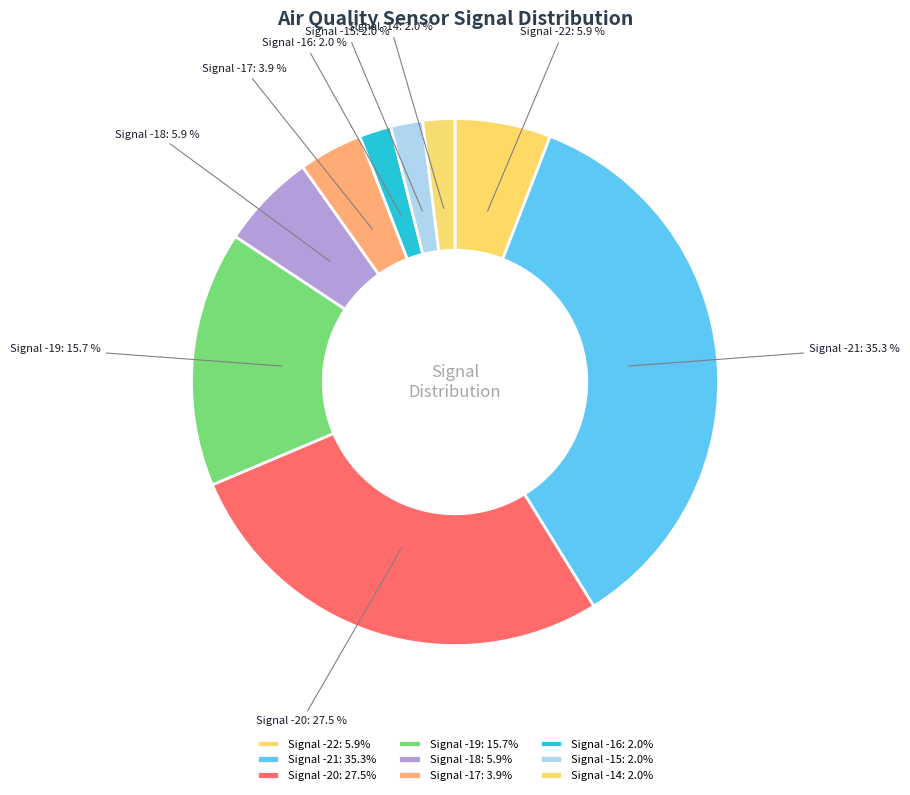

What percentage is NOT represented by Signal -18?

94.1%